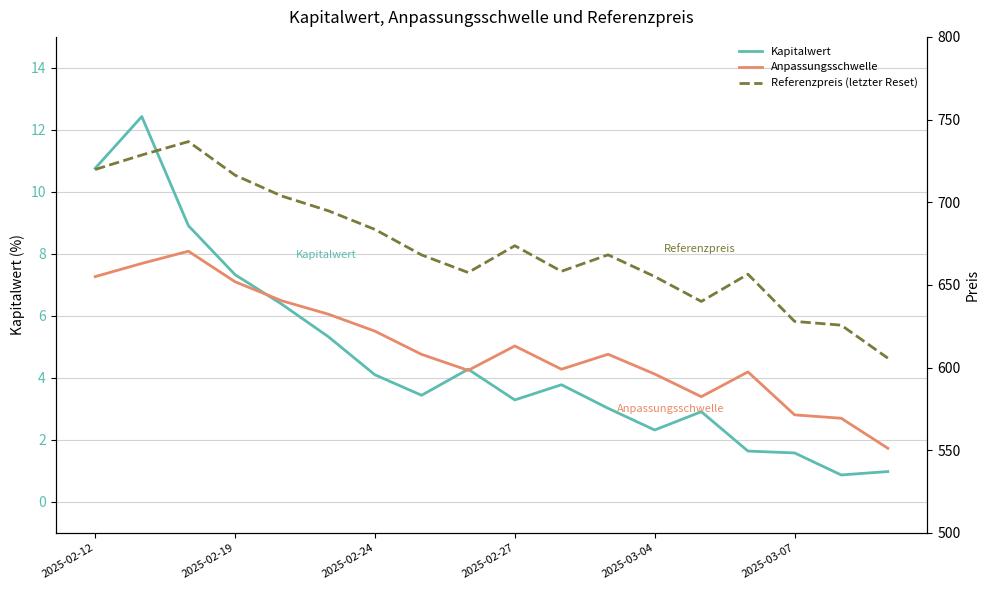

What is the sum of all Anpassungsschwelle values?

11029.3